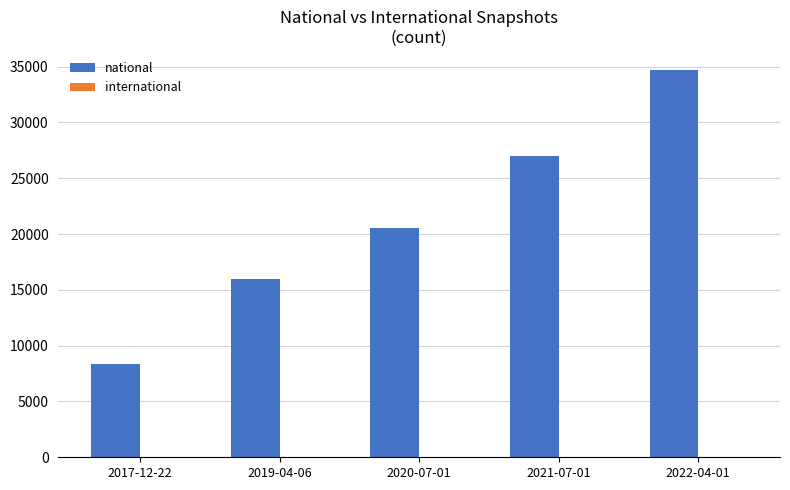

Rank the categories by value from lowest to highest.

2017-12-22, 2019-04-06, 2020-07-01, 2021-07-01, 2022-04-01